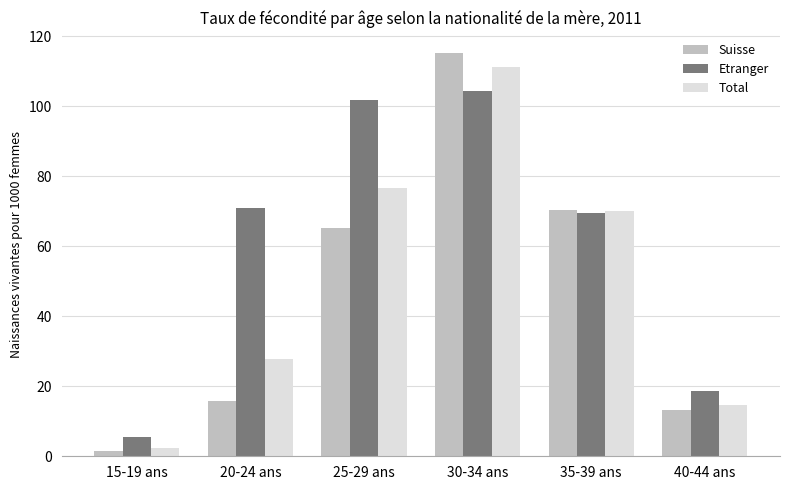

Is the value of Etranger at 30-34 ans greater than the value of Suisse at 35-39 ans?

Yes